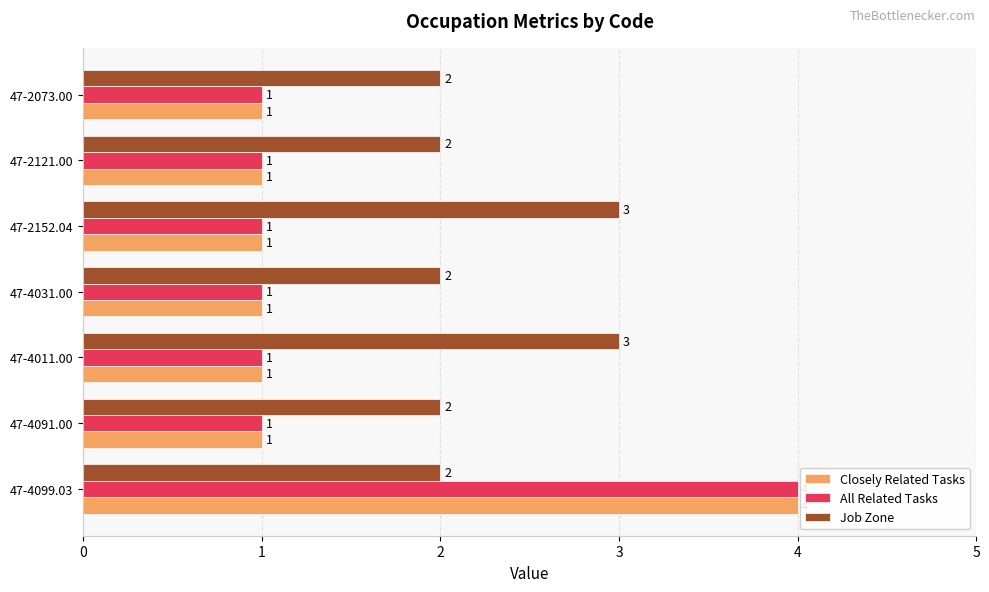

Which category has the highest value across all series?

47-4099.03